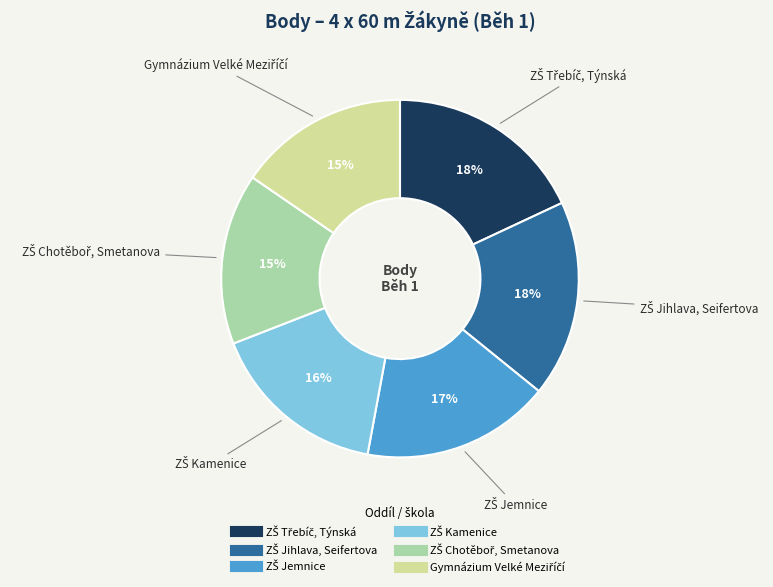

Count the number of slices in the pie.

6